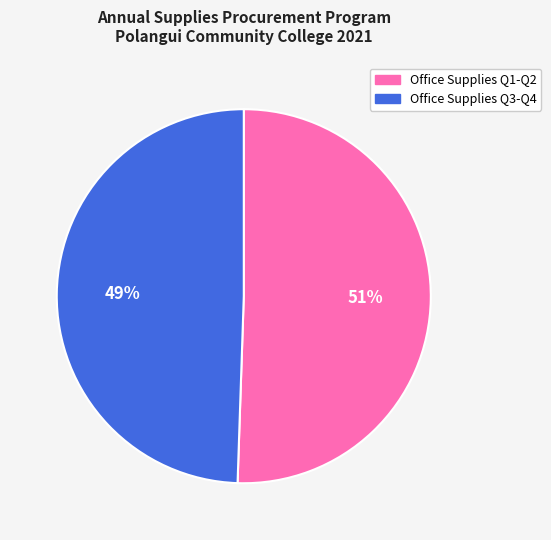

Is there a majority slice in this chart?

Yes